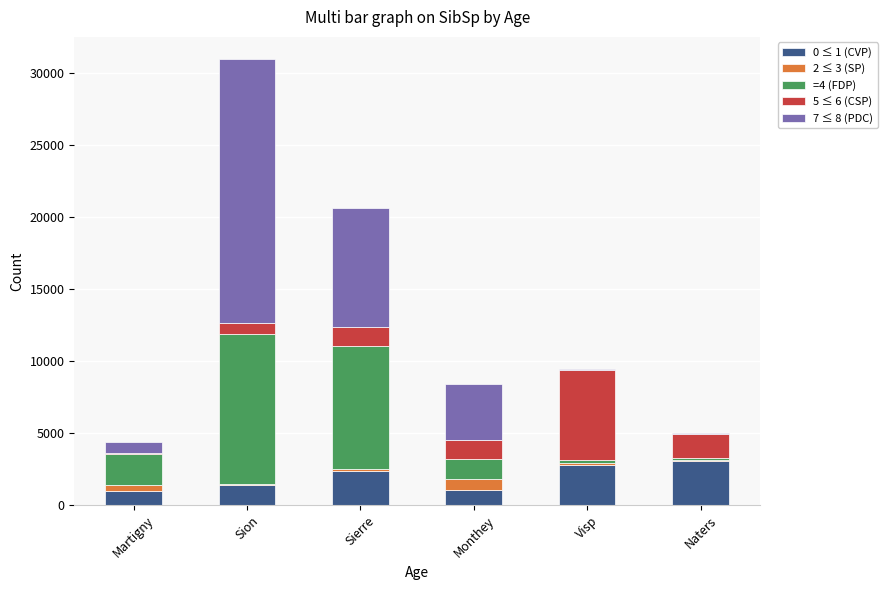

The 0 ≤ 1 (CVP) series shows 1041 at Monthey. True or false?

True